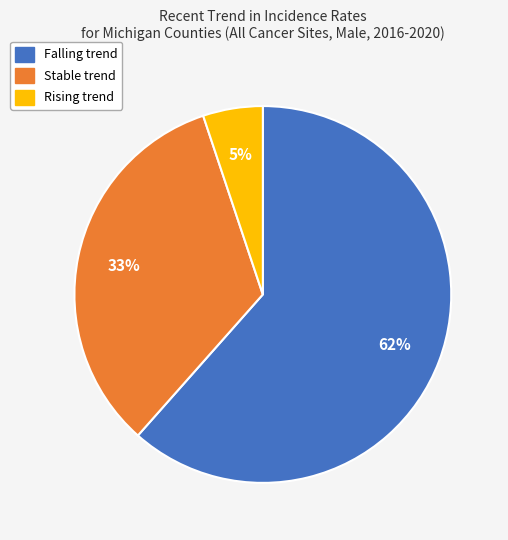

Does any single category account for the majority?

Yes